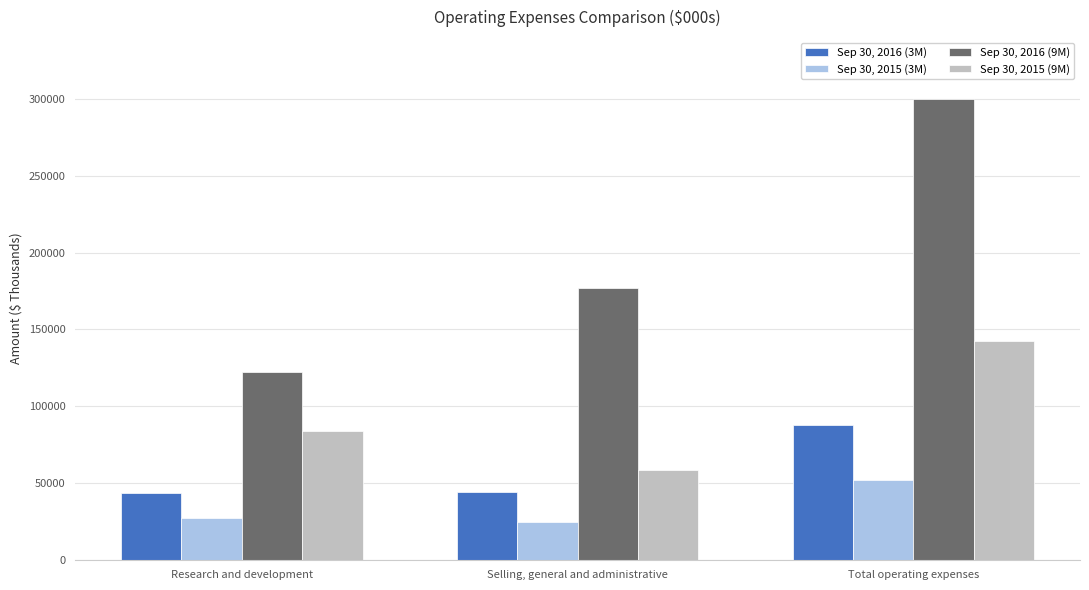

Between Research and development and Total operating expenses, which series saw the biggest shift?

Sep 30, 2016 (9M)